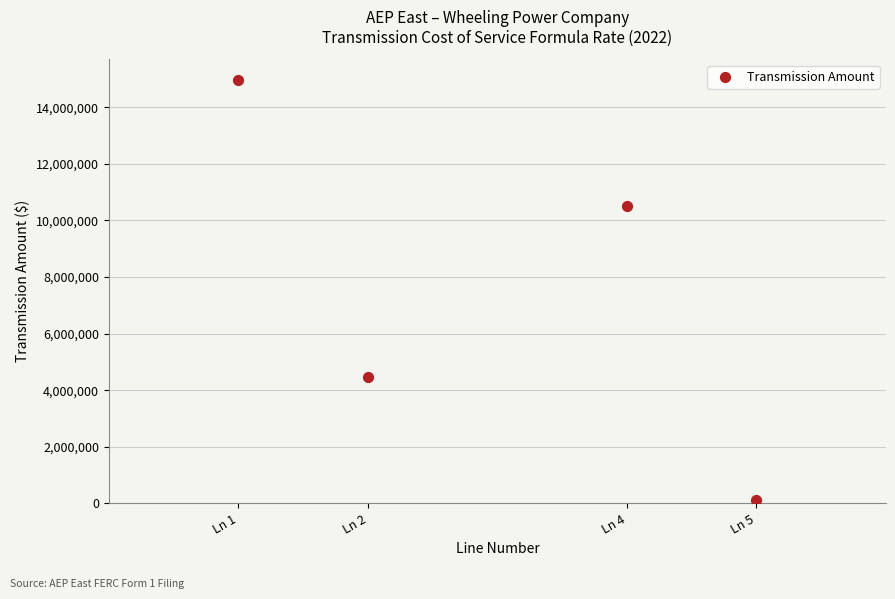

What is the range of Y values (max minus min)?

14836997.9